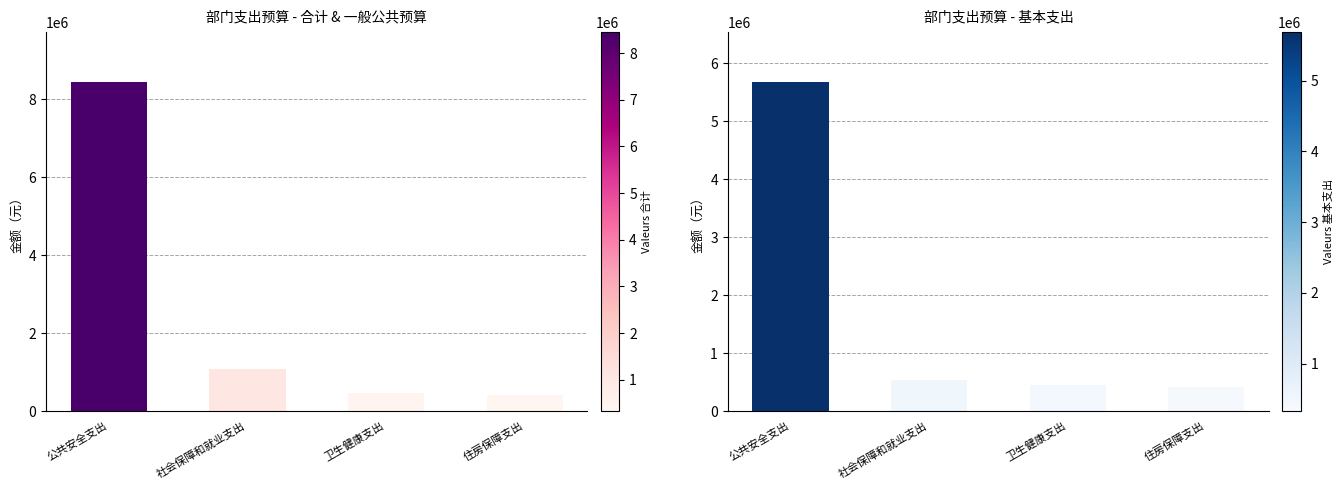

What are all the series names shown in the legend?

合计, 基本支出